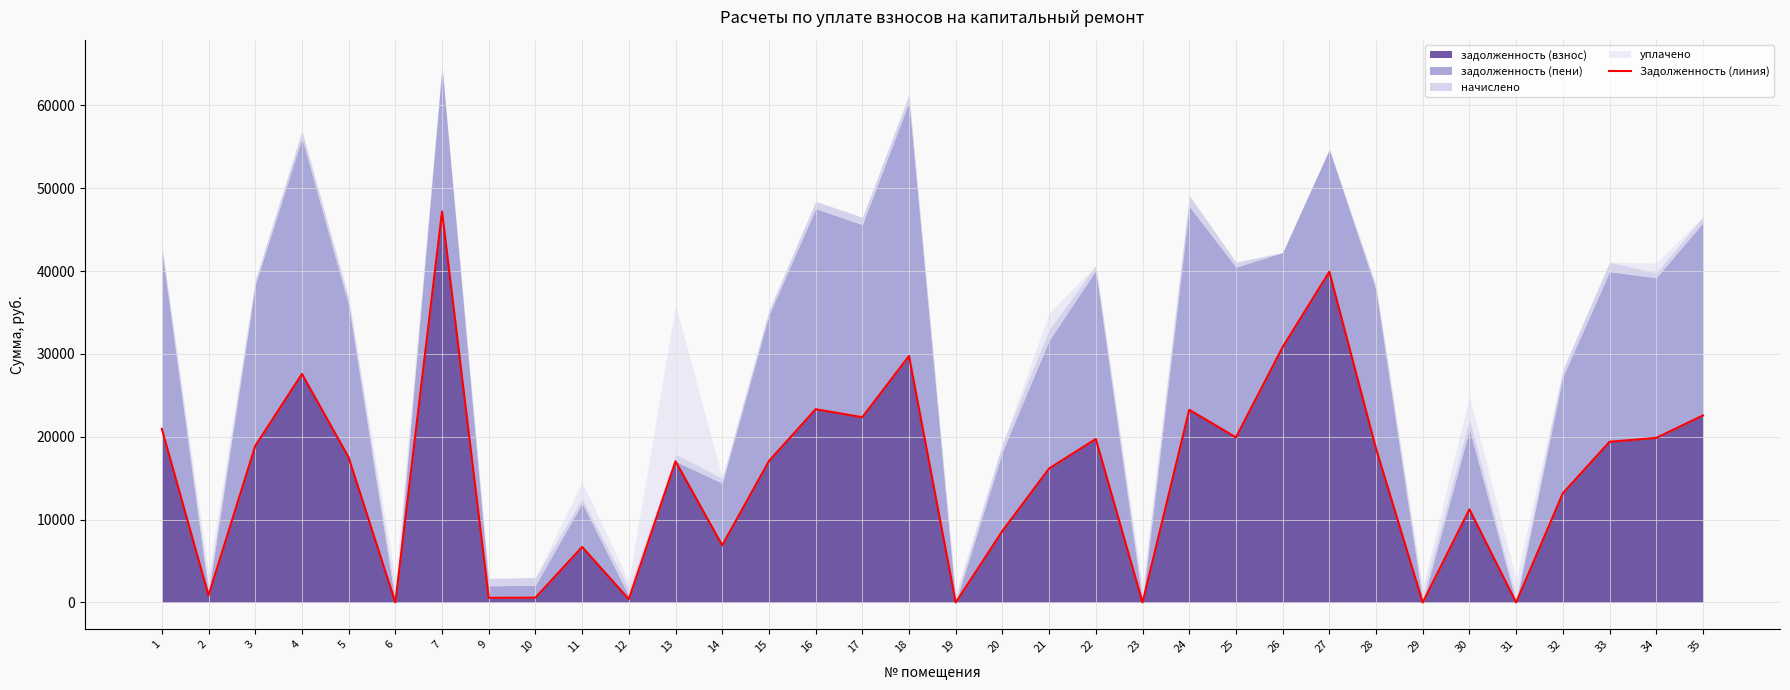

What is the difference between the maximum and minimum values?

47196.5